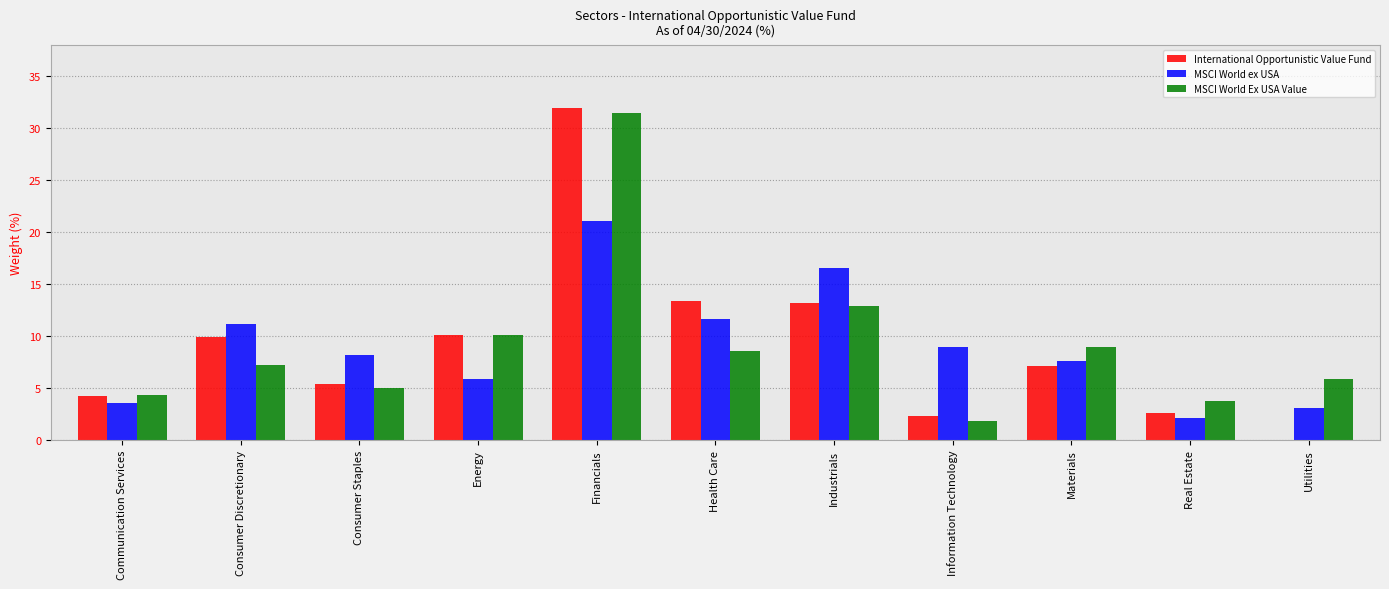

Is it true that MSCI World ex USA equals 1.9 at Utilities?

False